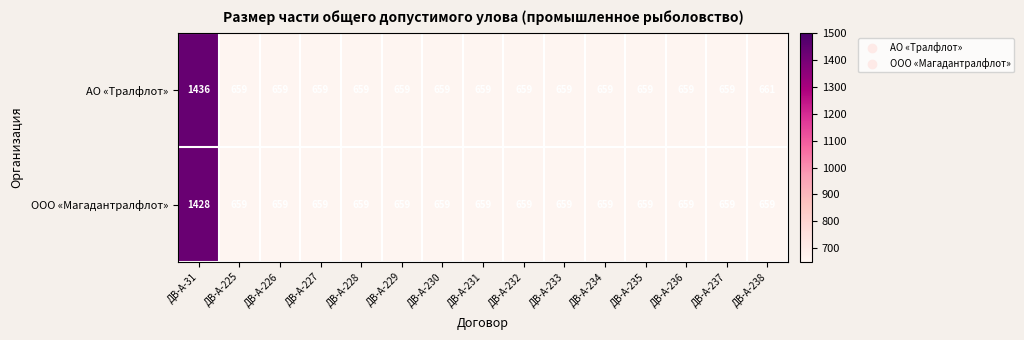

What is the total value across all series at ДВ-А-234?

1318